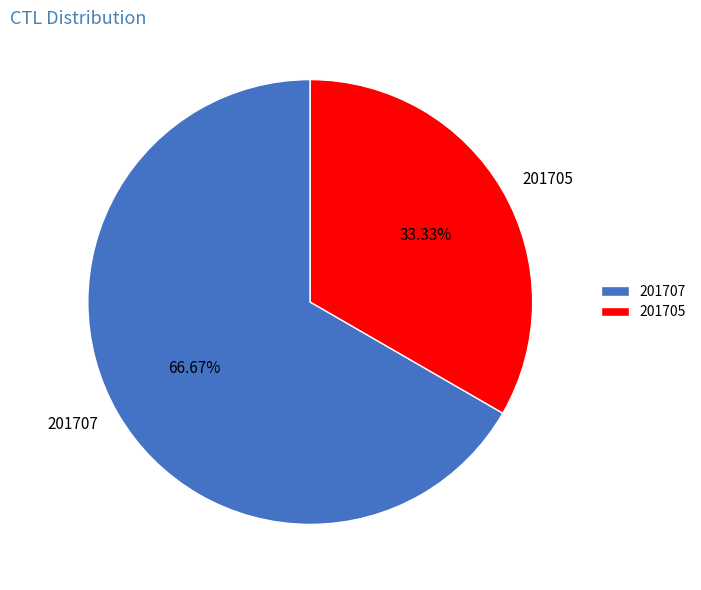

What is the ratio of the value at 201705 to the value at 201707?

0.5